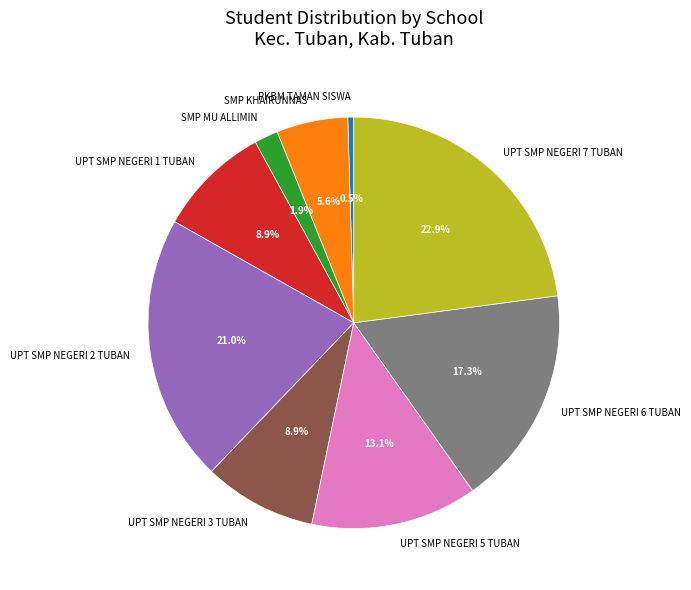

Which slice is the smallest?

PKBM TAMAN SISWA